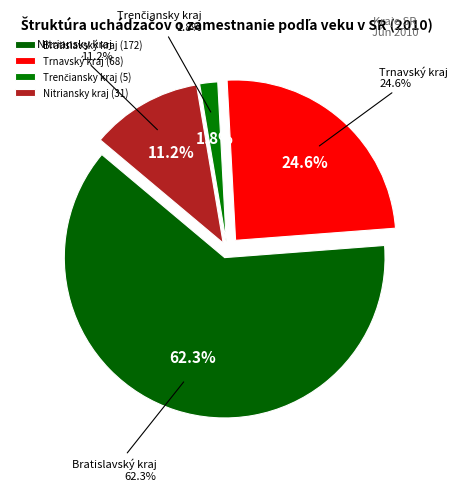

Is there a majority slice in this chart?

Yes